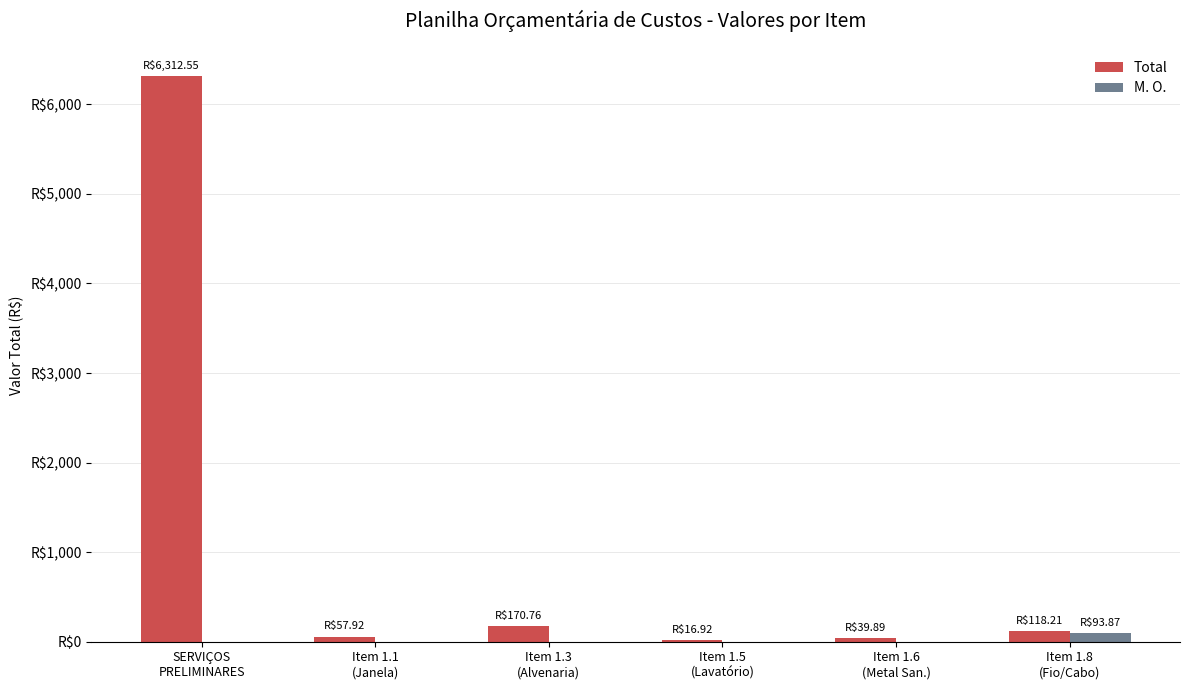

List the series in order of their overall mean, lowest first.

M. O., Total